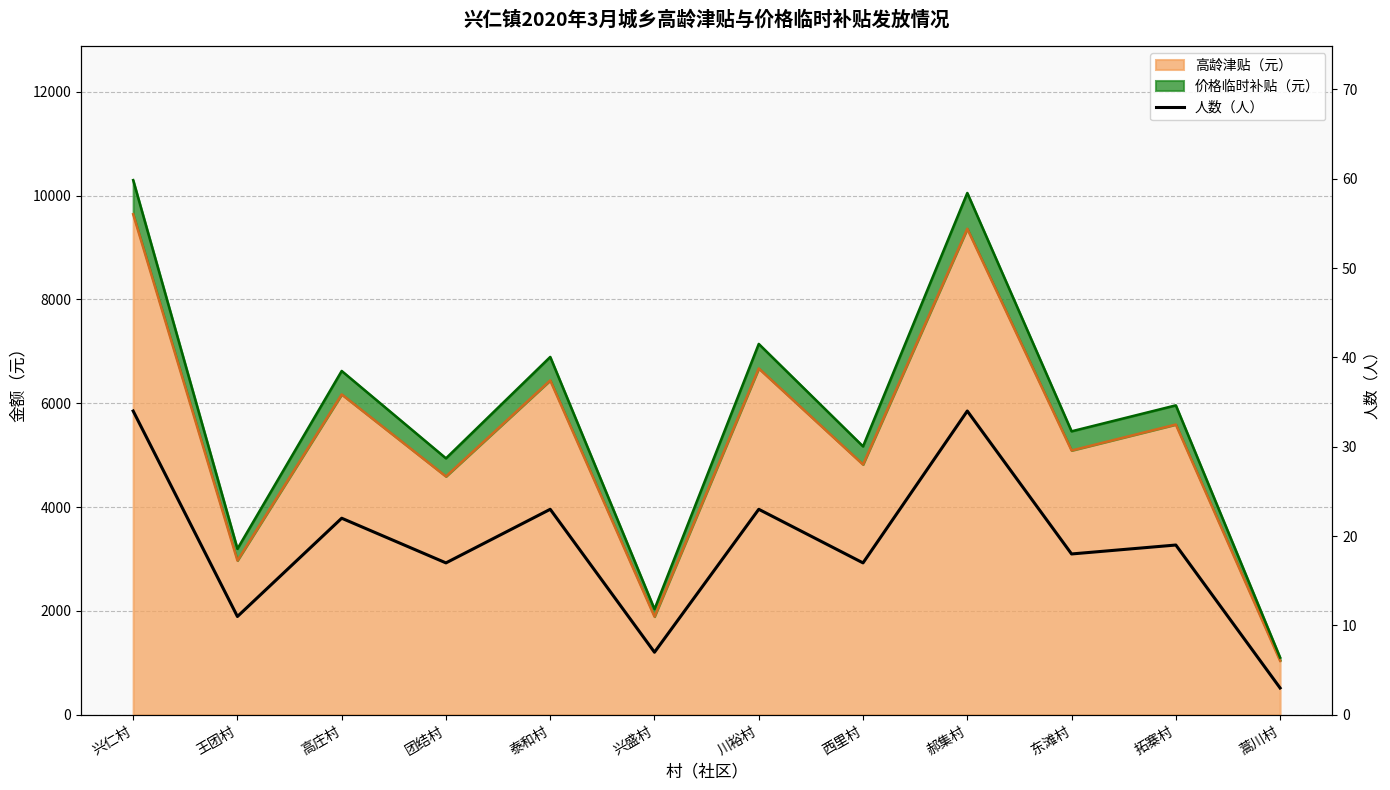

What is the greatest value displayed?

34